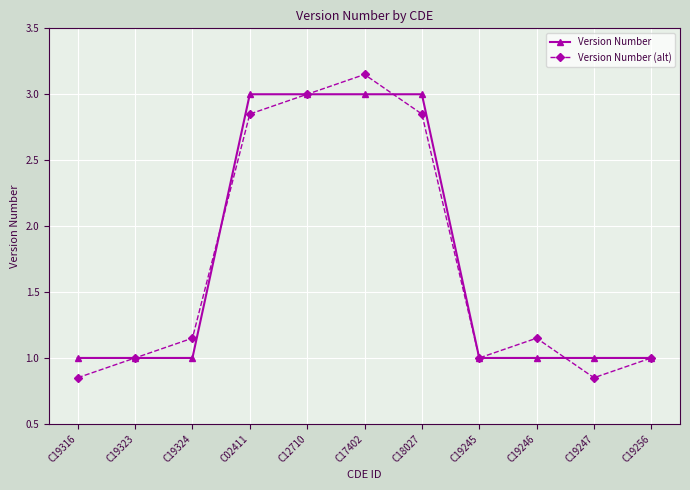

At how many categories does at least one series exceed 2?

4